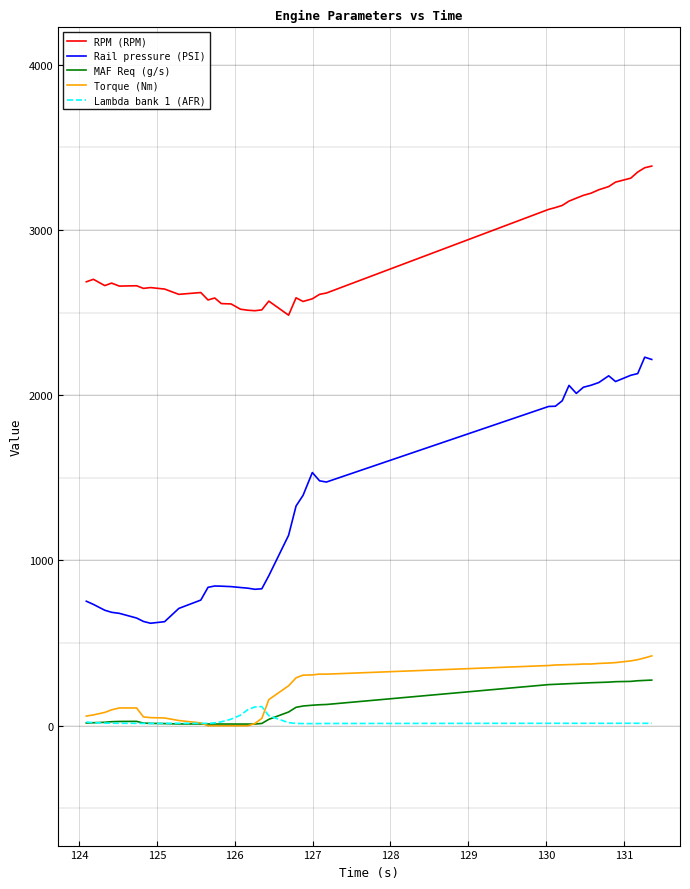

What is the minimum value for Rail pressure (PSI)?

620.1